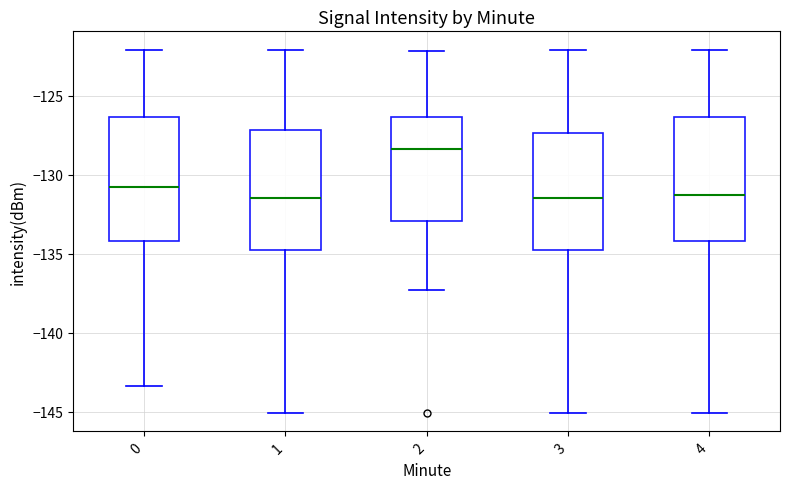

Where does the median line of the box at x = 2 sit on the y-axis? The values are not printed on the chart, so give them approximately, as read against the axis.

-128.5